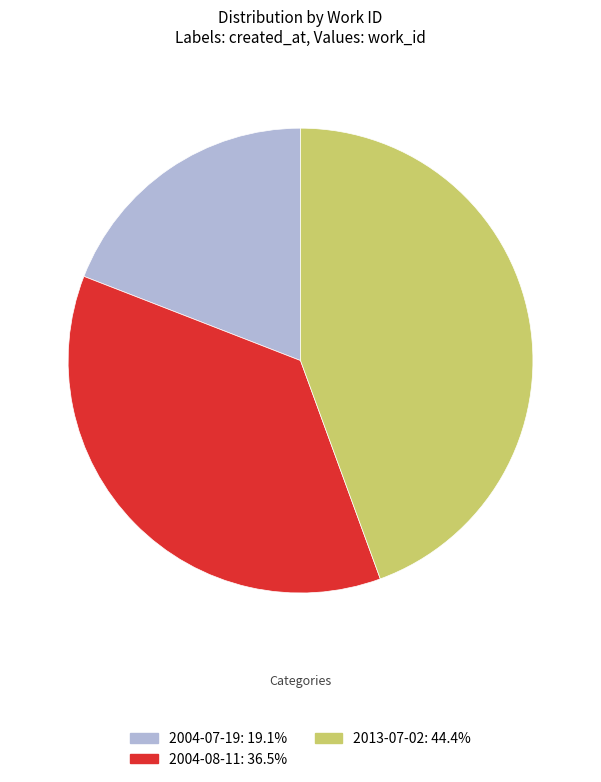

Is 2004-07-19 the majority of the pie?

No